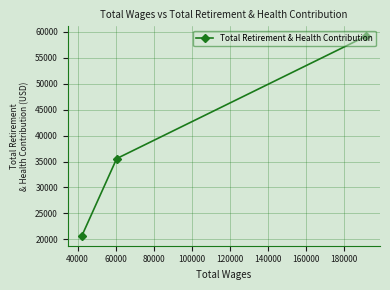

How many lines are shown in the chart?

1